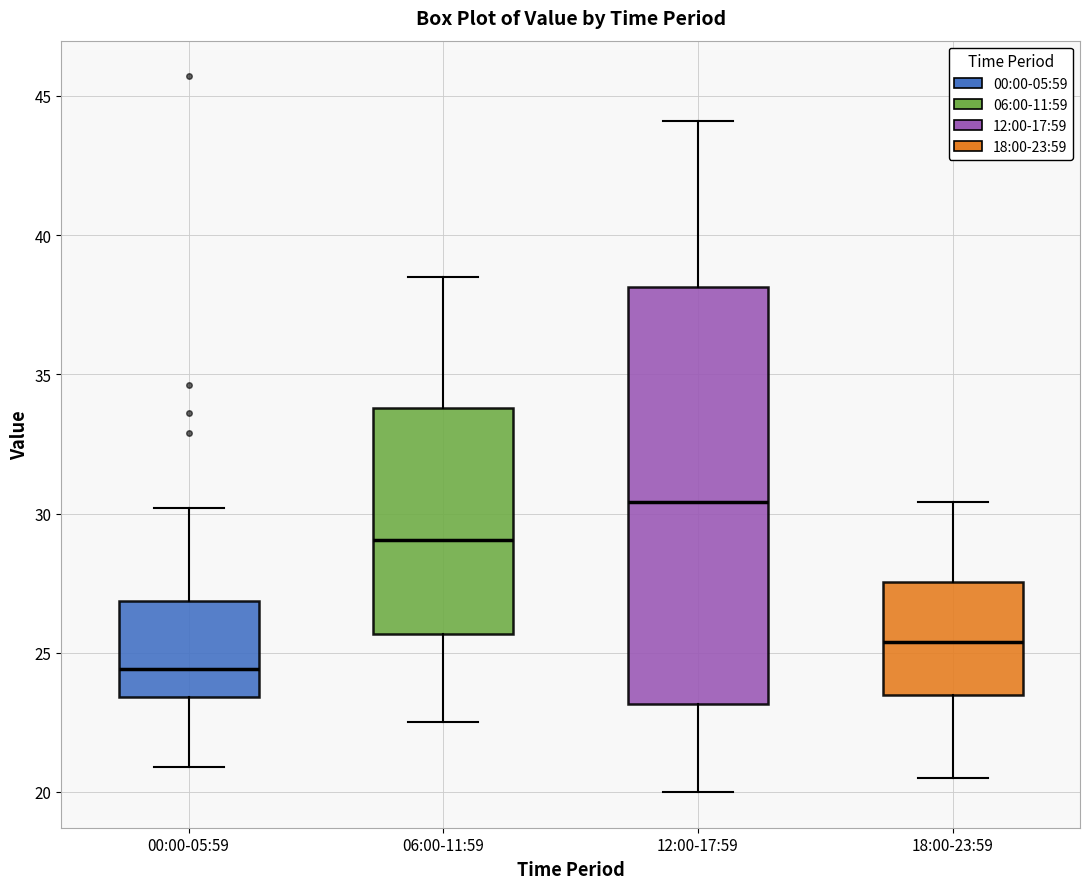

Where does the upper whisker of the box for 00:00-05:59 end on the y-axis? The values are not printed on the chart, so give them approximately, as read against the axis.

30.0